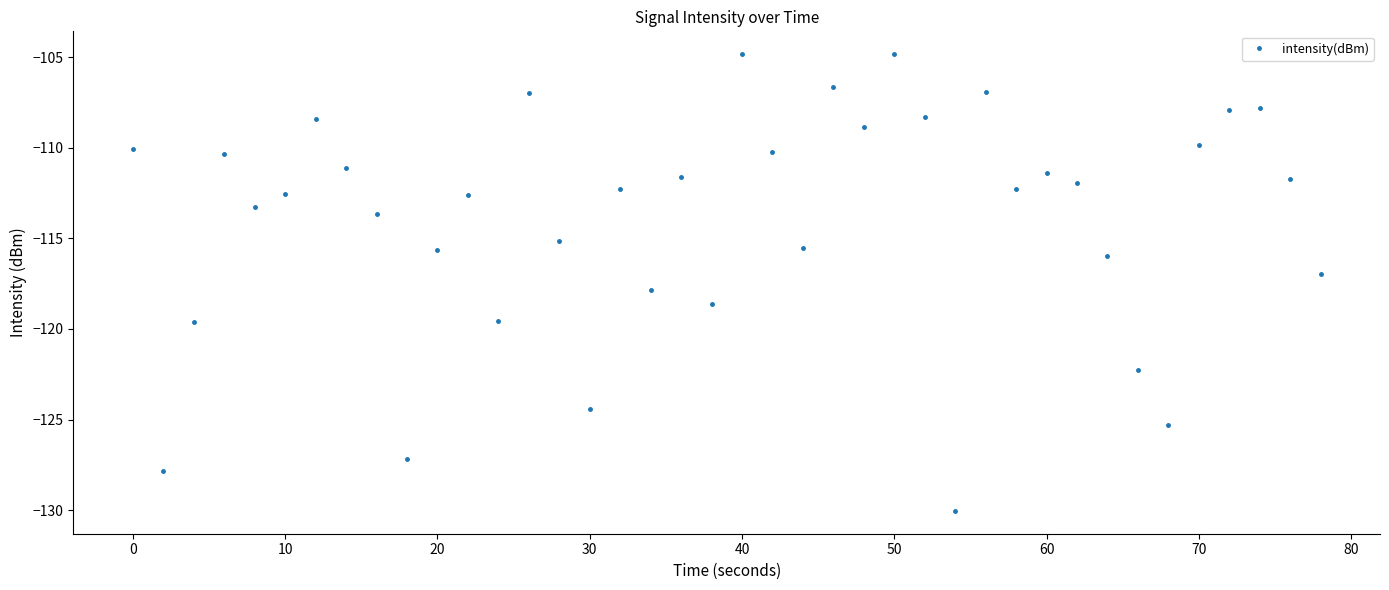

How many interior local valleys (lower than both neighbors) does the data have?

12